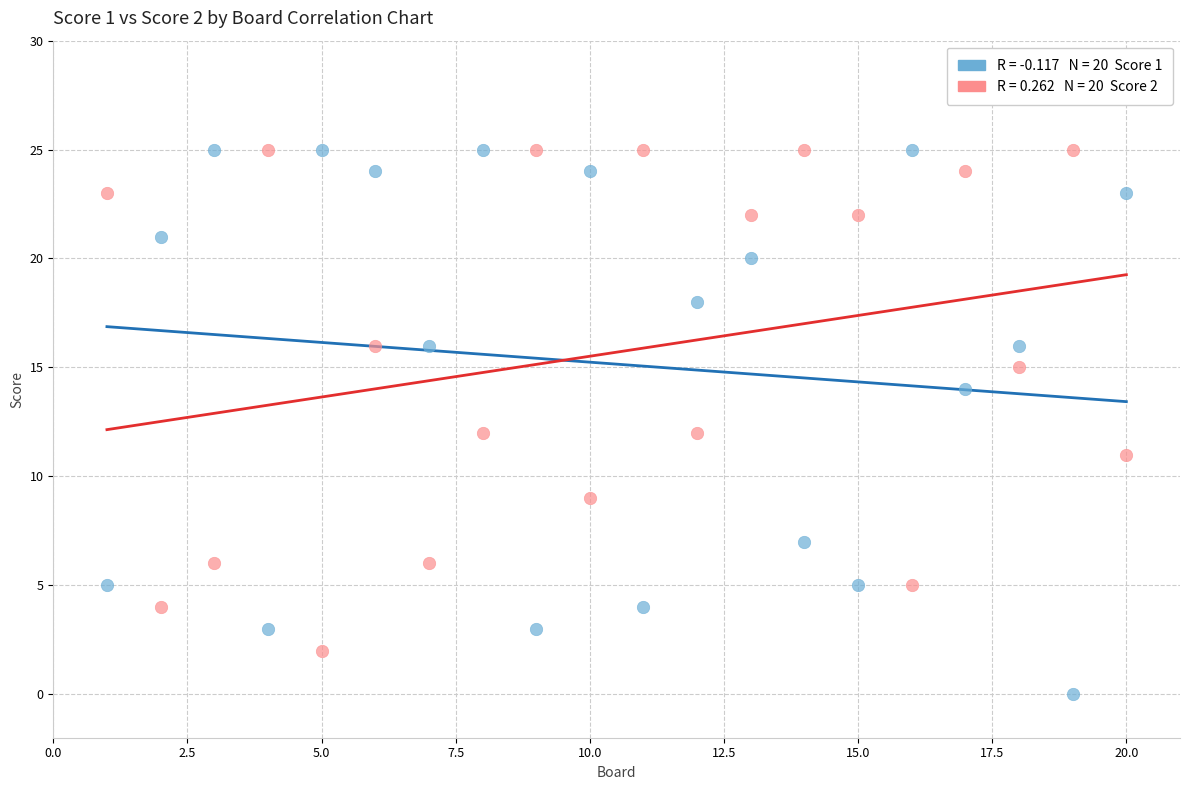

Across all data points, what is the range of Y values (max minus min)?

25